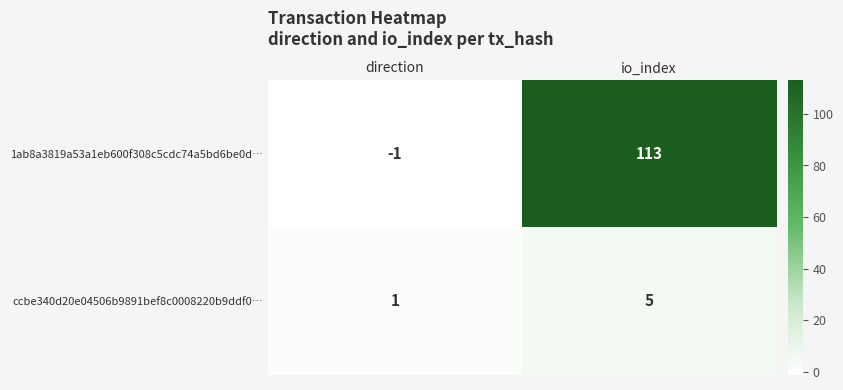

Is it true that ccbe340d20e04506b9891bef8c0008220b9ddf0… equals 5 at io_index?

True